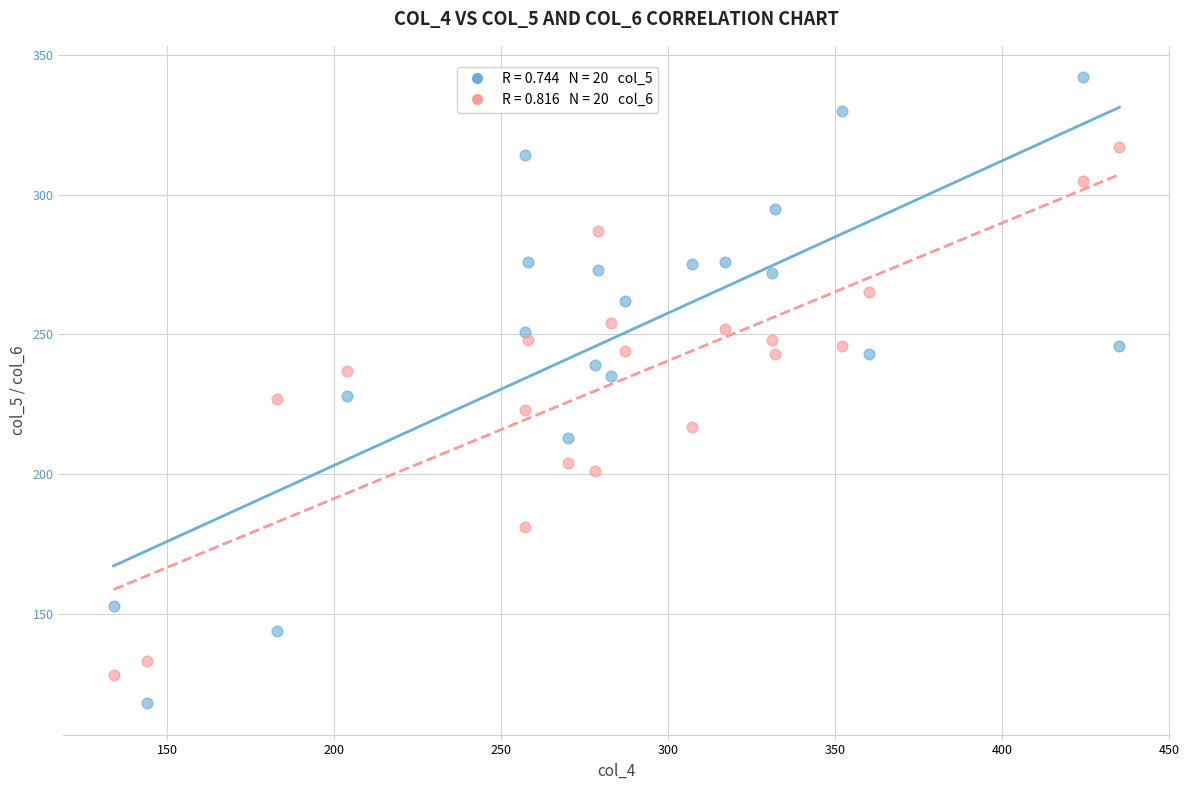

Across all data points, what is the range of X values (max minus min)?

301